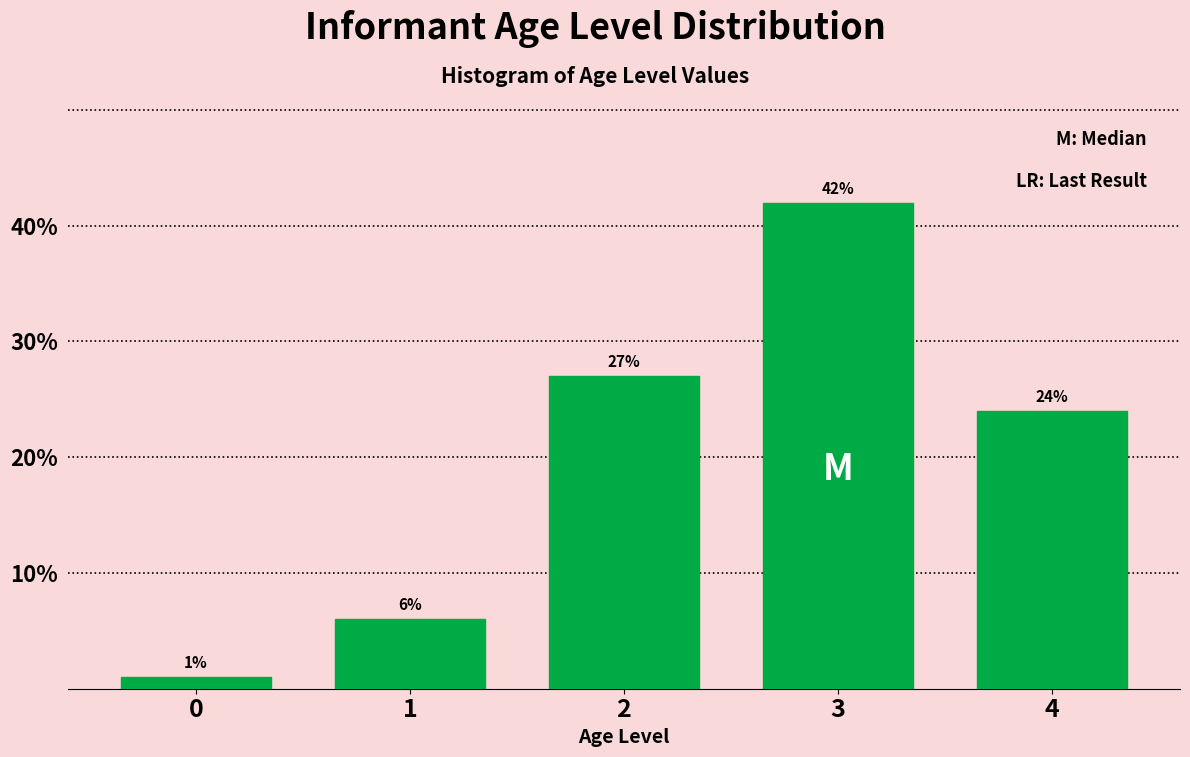

Reading right to left, extract all data points from this chart.

4=24	3=42	2=27	1=6	0=1